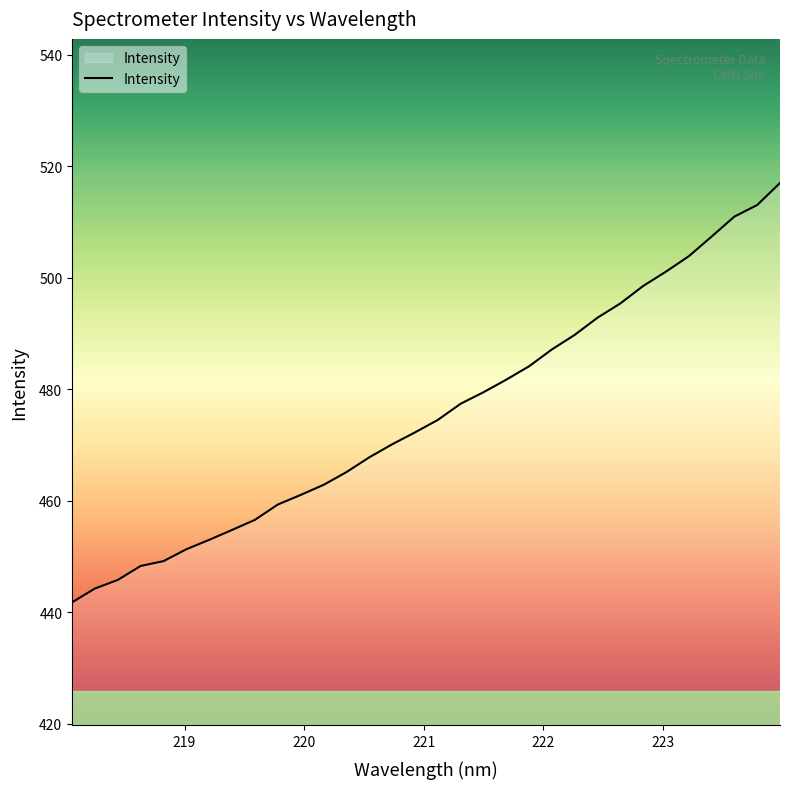

What is the minimum value shown in the chart?

441.7